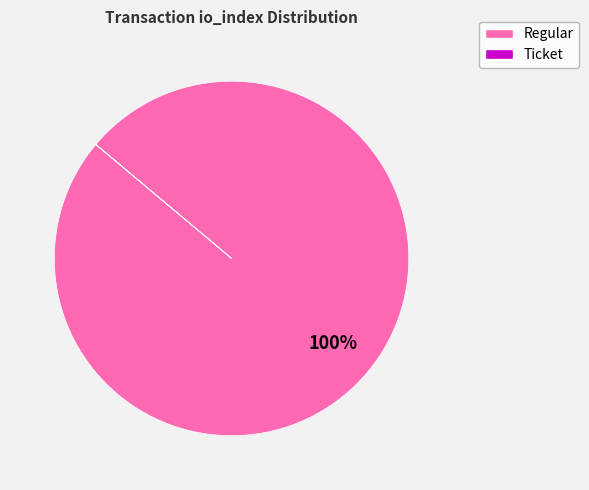

To the nearest percent, what is the average slice percentage?

50%